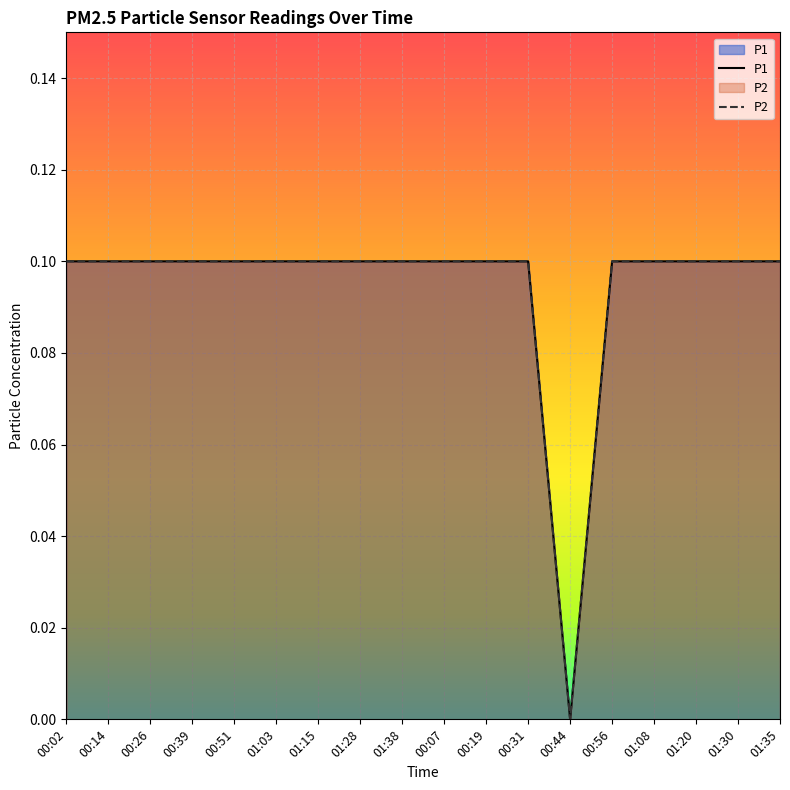

Between 00:14 and 00:19, which series saw the biggest shift?

P1